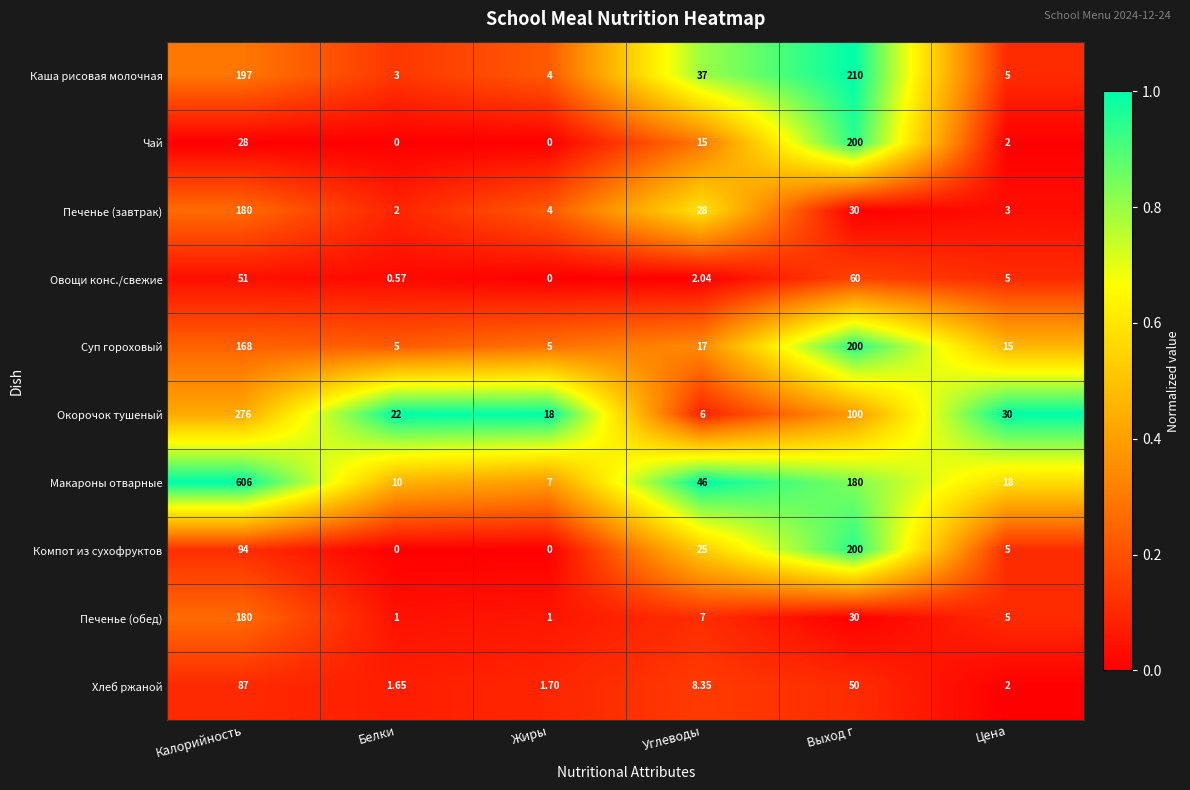

At Углеводы, list the series in order from largest to smallest.

Макароны отварные, Каша рисовая молочная, Печенье (завтрак), Компот из сухофруктов, Суп гороховый, Чай, Хлеб ржаной, Печенье (обед), Окорочок тушеный, Овощи конс./свежие